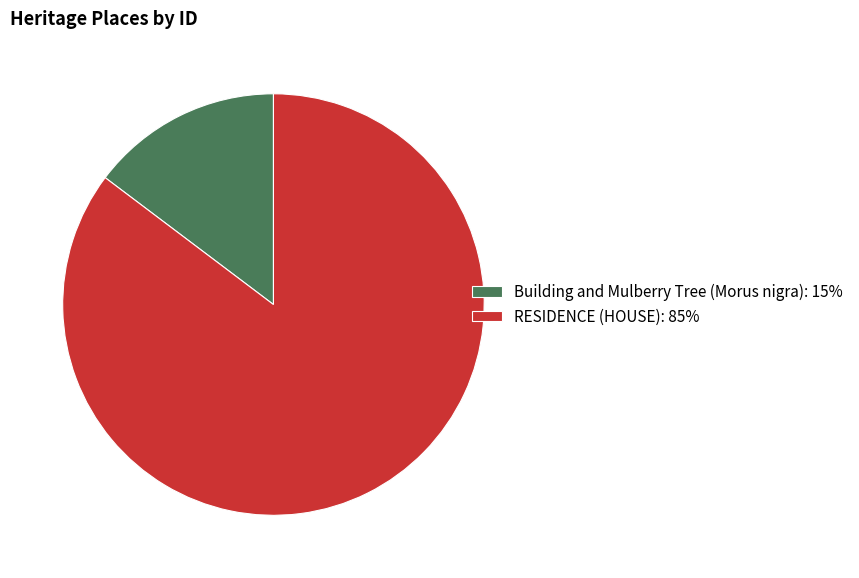

Combined, do Building and Mulberry Tree (Morus nigra): 15% and RESIDENCE (HOUSE): 85% account for over 50%?

Yes